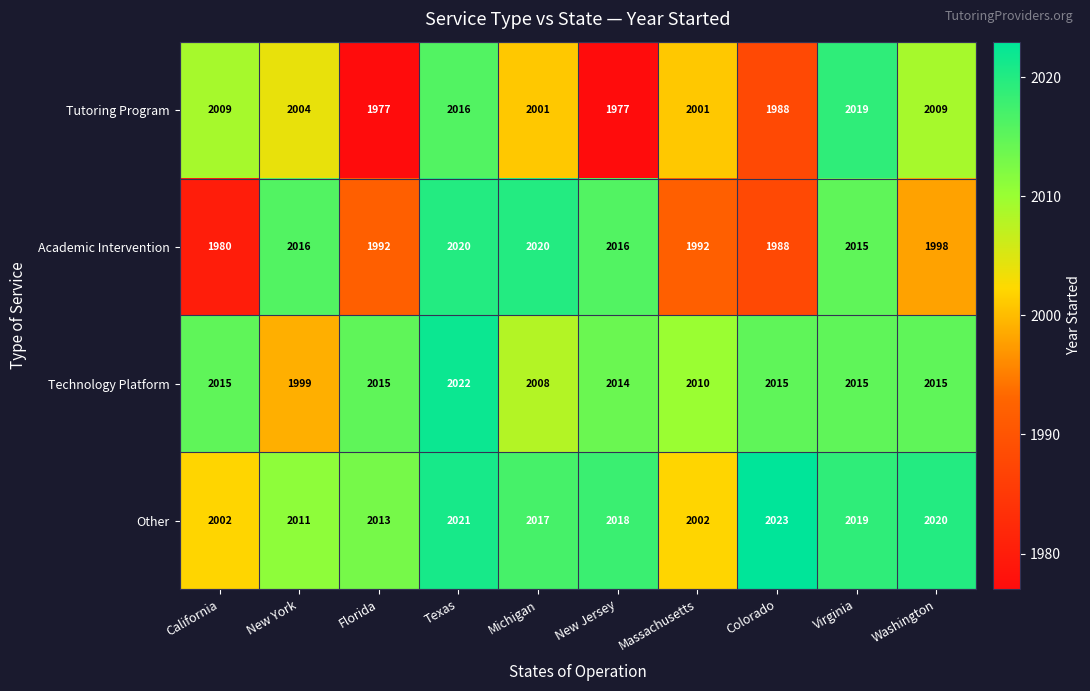

What is the difference between the maximum and second lowest values in the Academic Intervention series?

32